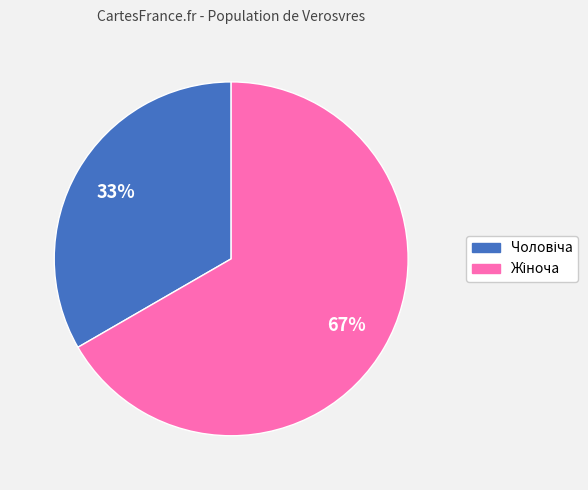

Is there any slice that represents more than half of the pie?

Yes